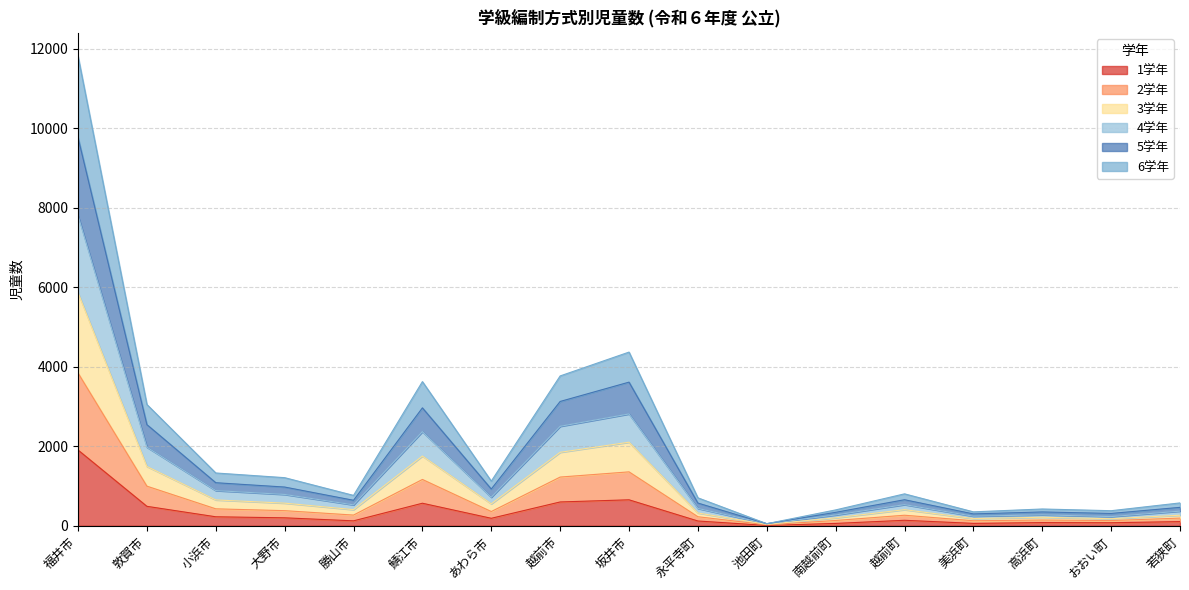

What are all the series names shown in the legend?

1学年, 2学年, 3学年, 4学年, 5学年, 6学年